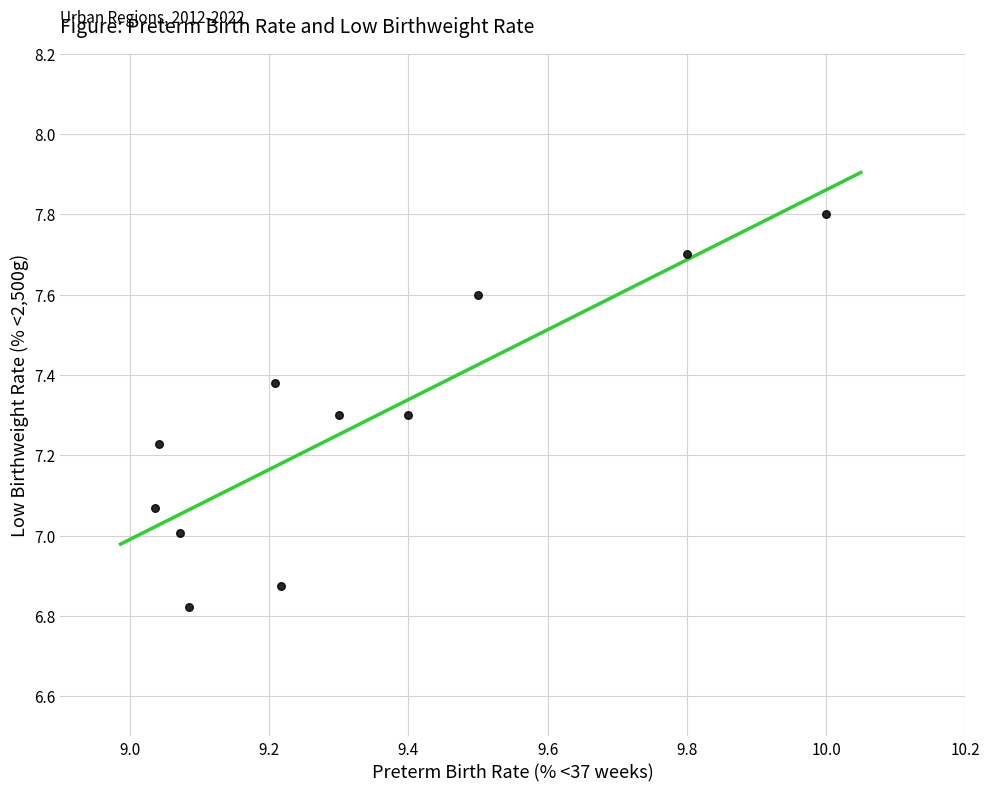

What is the range of Y values (max minus min)?

1.0